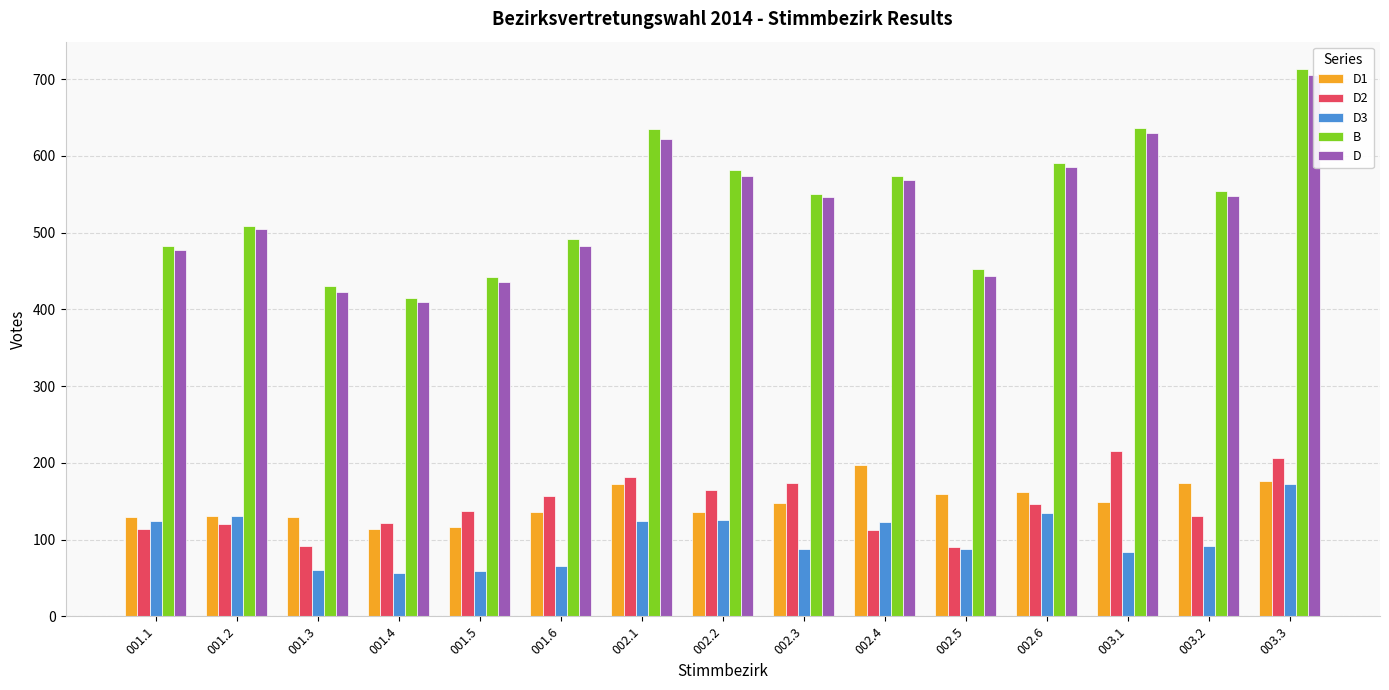

What are all the series names shown in the legend?

D1, D2, D3, B, D